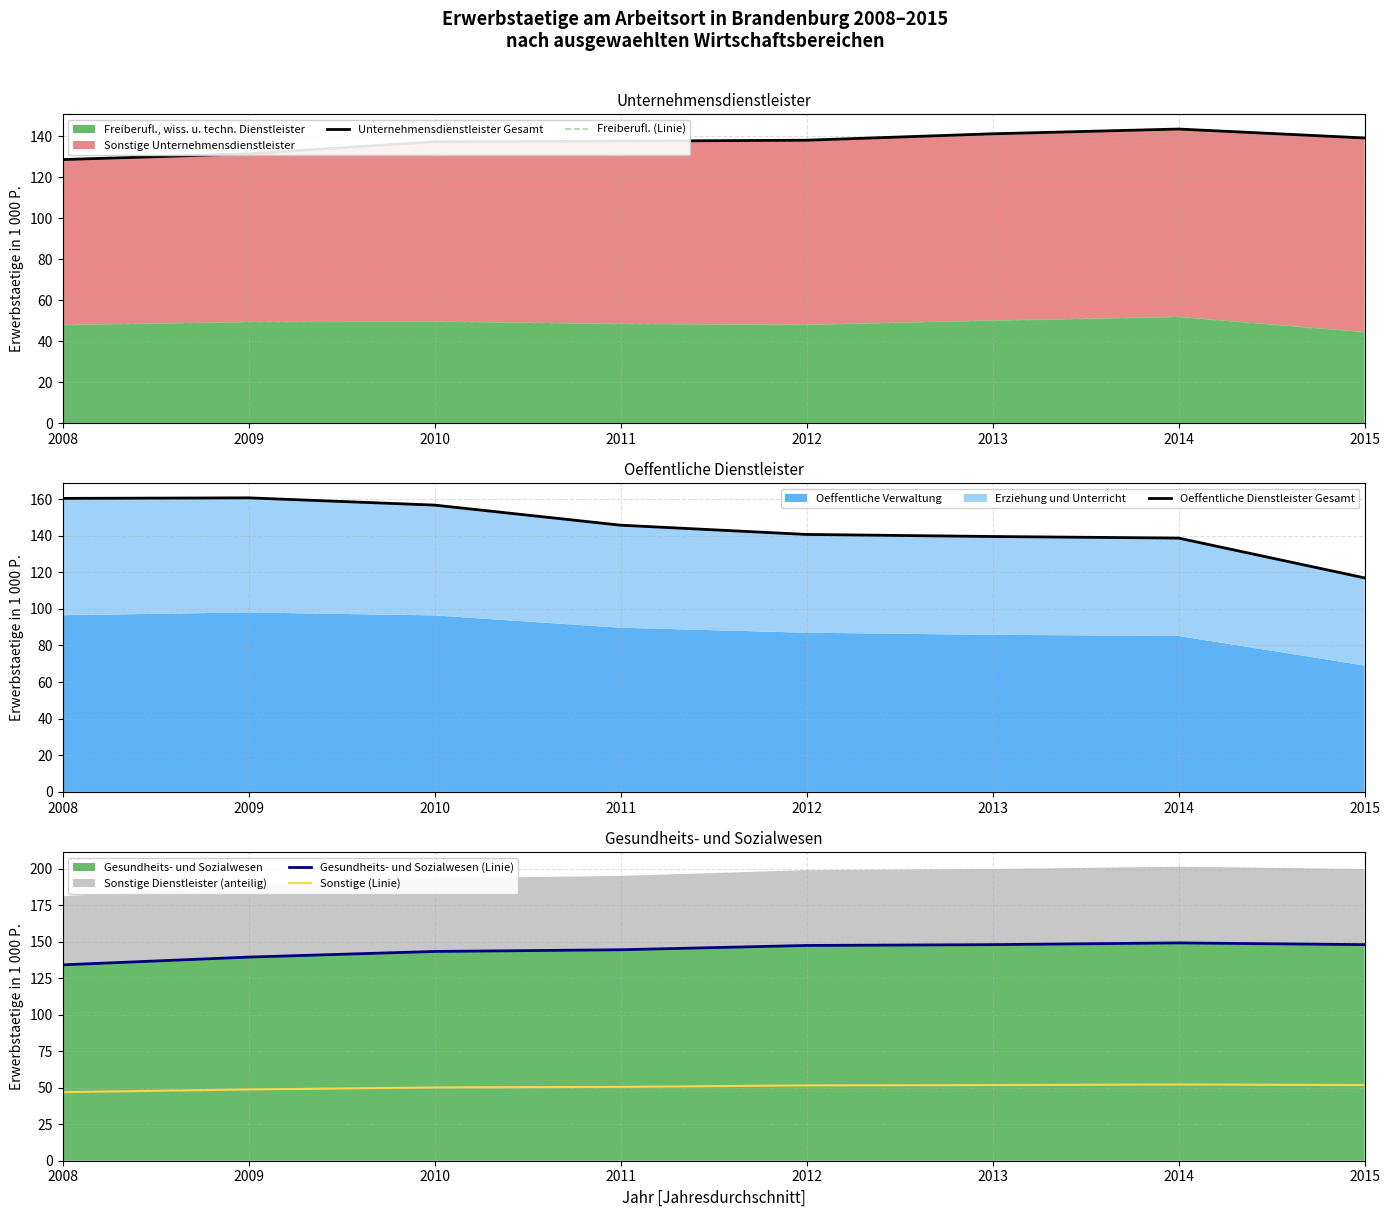

List the series in order of their peak value, lowest first.

Freiberufl. (Linie), Sonstige (Linie), Unternehmensdienstleister Gesamt, Gesundheits- und Sozialwesen (Linie), Oeffentliche Dienstleister Gesamt